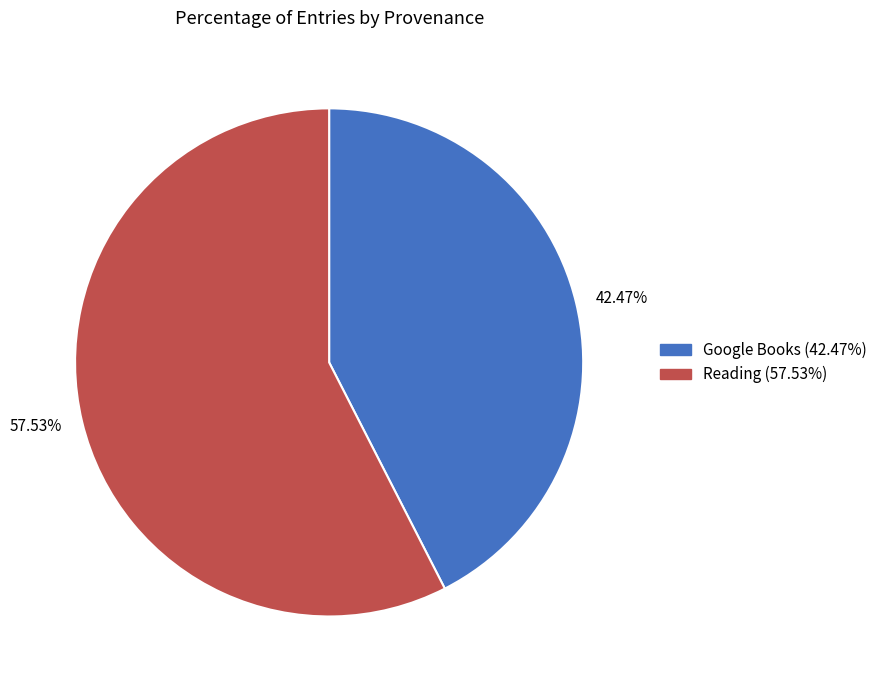

Which category has the smallest portion of the pie?

Google Books